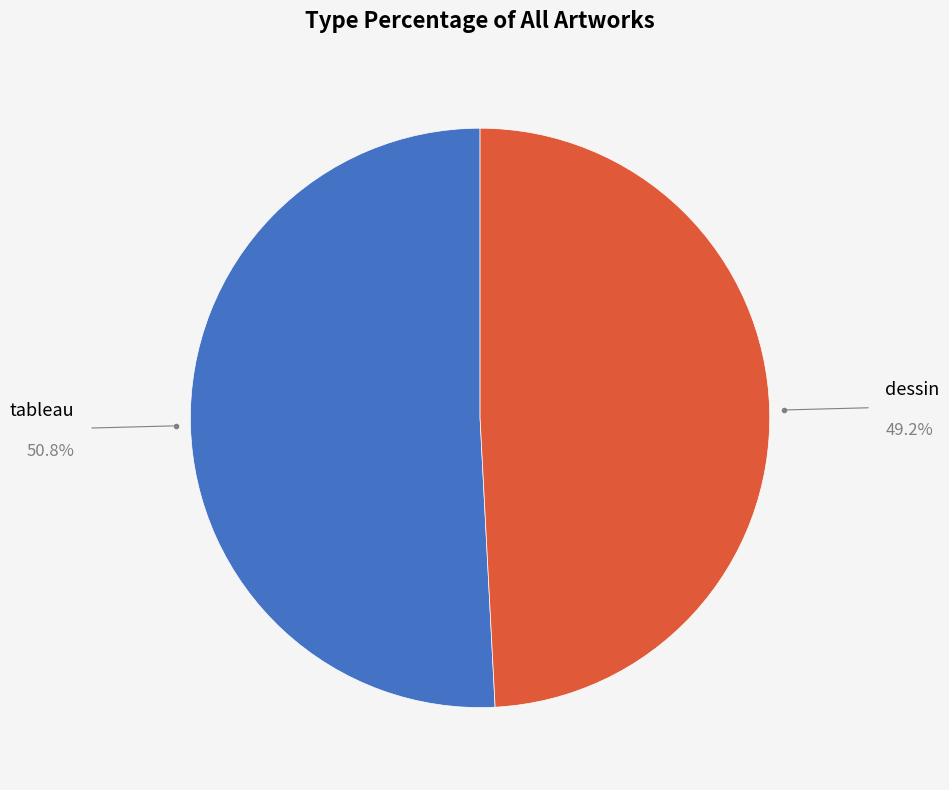

How many slices are in this pie chart?

2